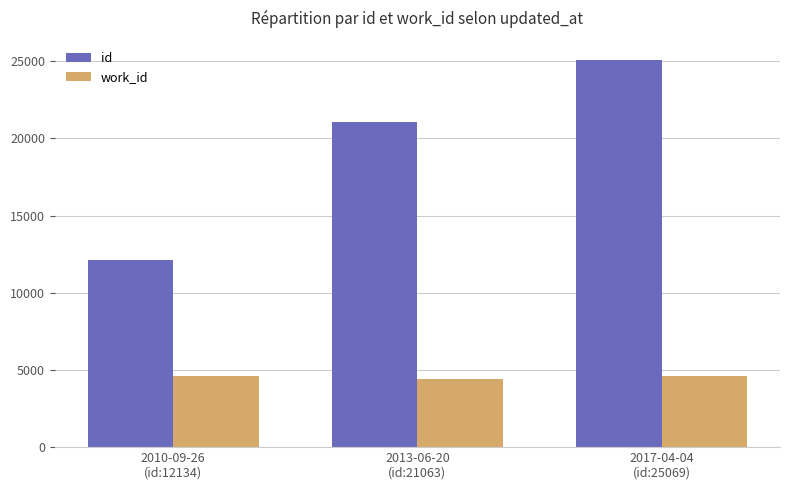

At how many categories does at least one series exceed 23158?

1